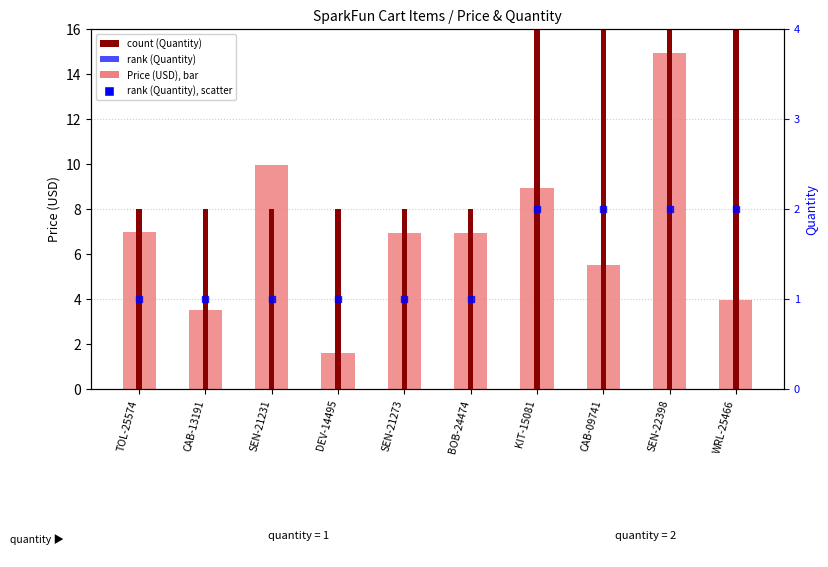

What is the total value across all series at BOB-24474?

15.9